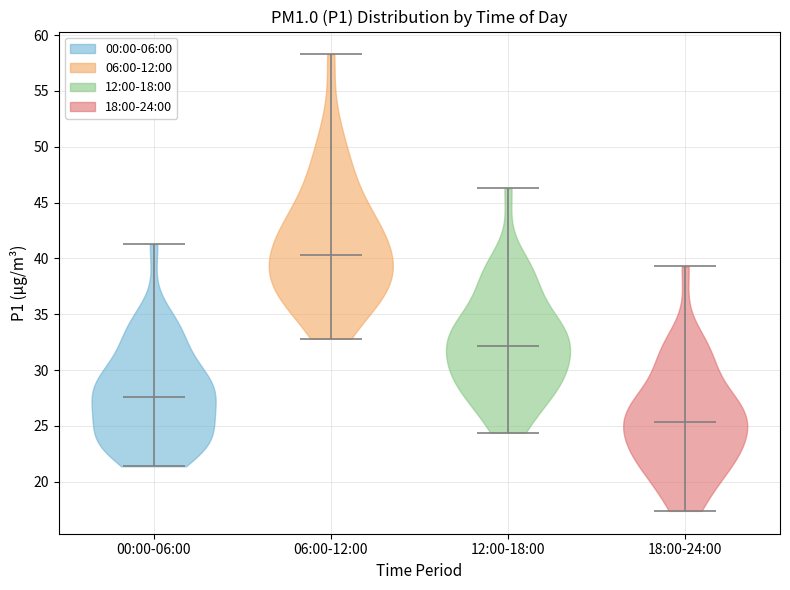

Which violin has the lowest median line?

18:00-24:00